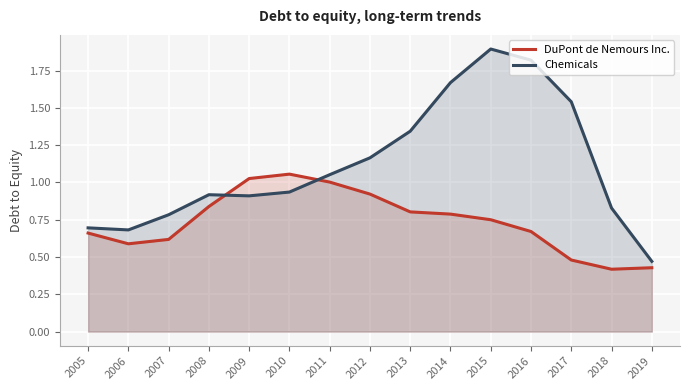

At which label does Chemicals reach its peak?

2015